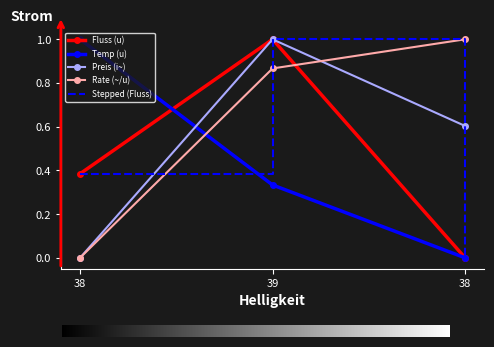

Reading right to left, list all the values displayed in this chart.

Fluss (u): 0.0	1.0	0.4
Temp (u): 0.0	0.3	1.0
Preis (i~): 0.6	1.0	0.0
Rate (~/u): 1.0	0.9	0.0